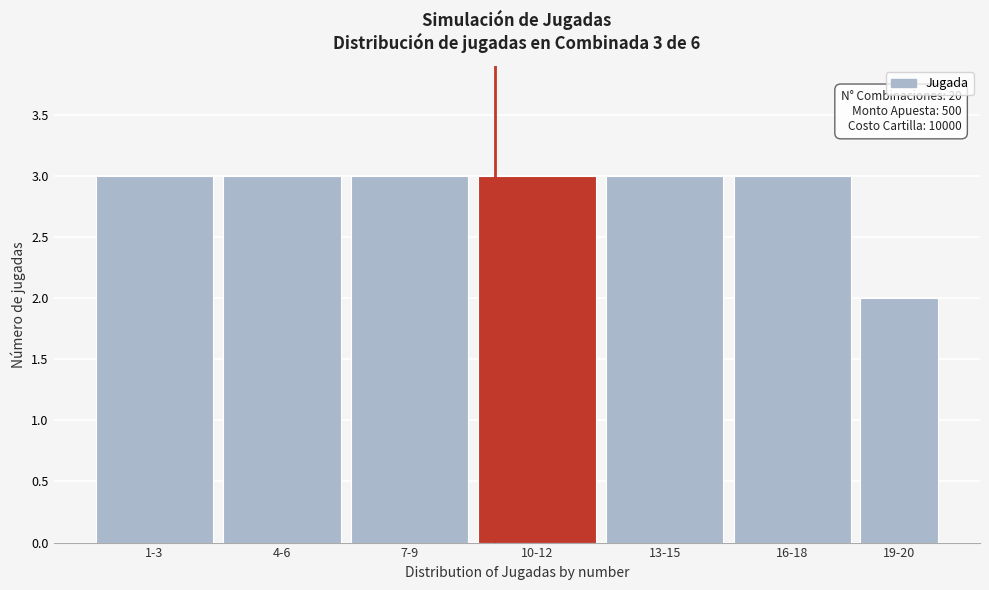

Reading left to right, extract all data points from this chart.

3	3	3	3	3	3	2